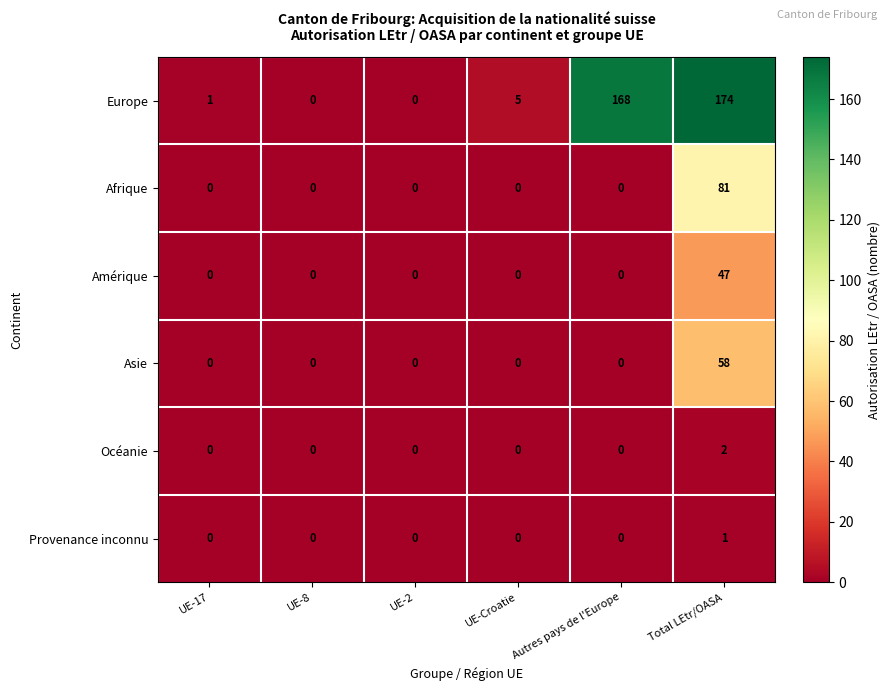

How many categories are shown in the chart?

6